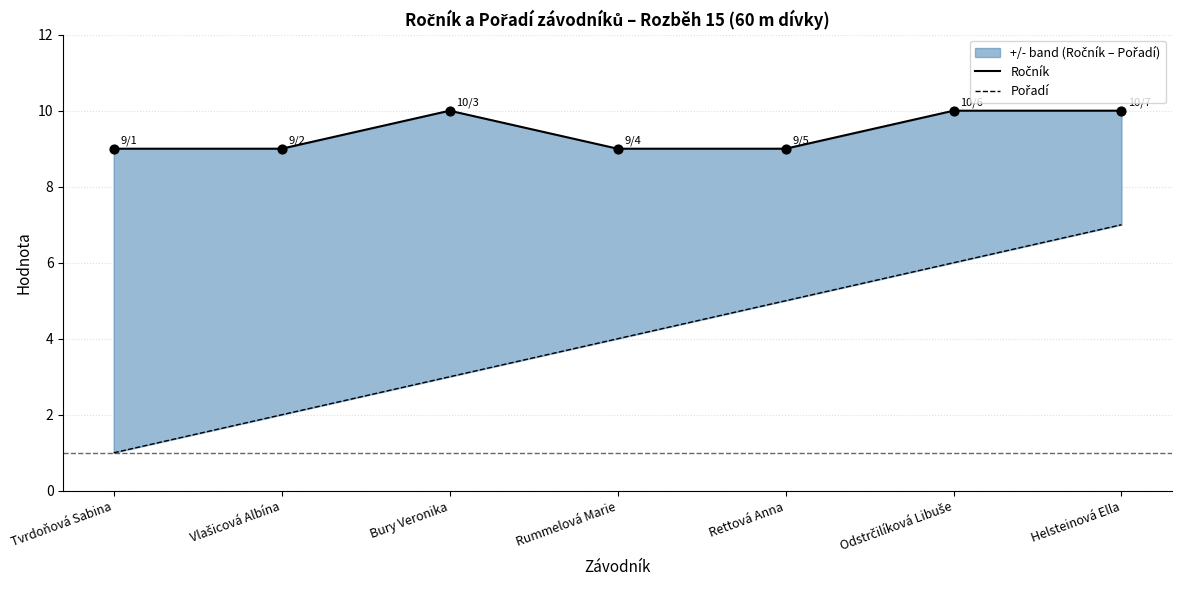

Which series reaches the minimum Y coordinate?

Pořadí